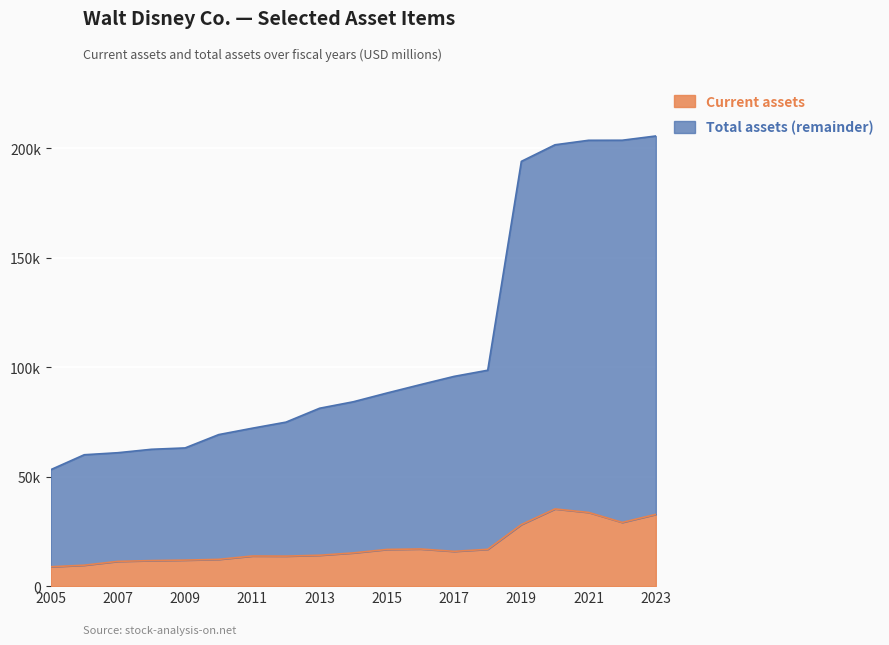

How many data points in Current assets are above 15176?

9